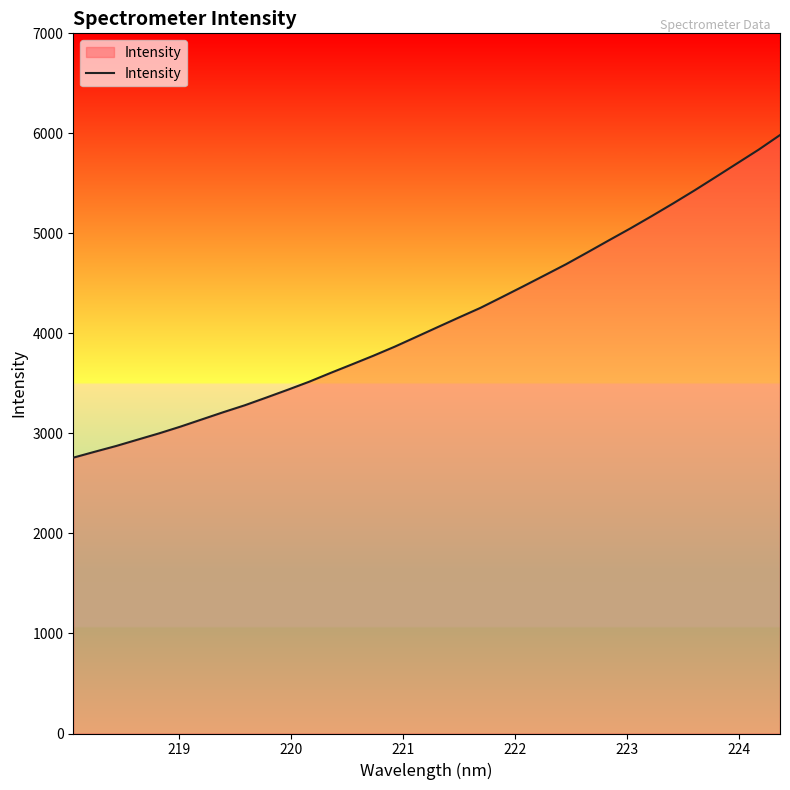

Count the number of data series in this chart.

1